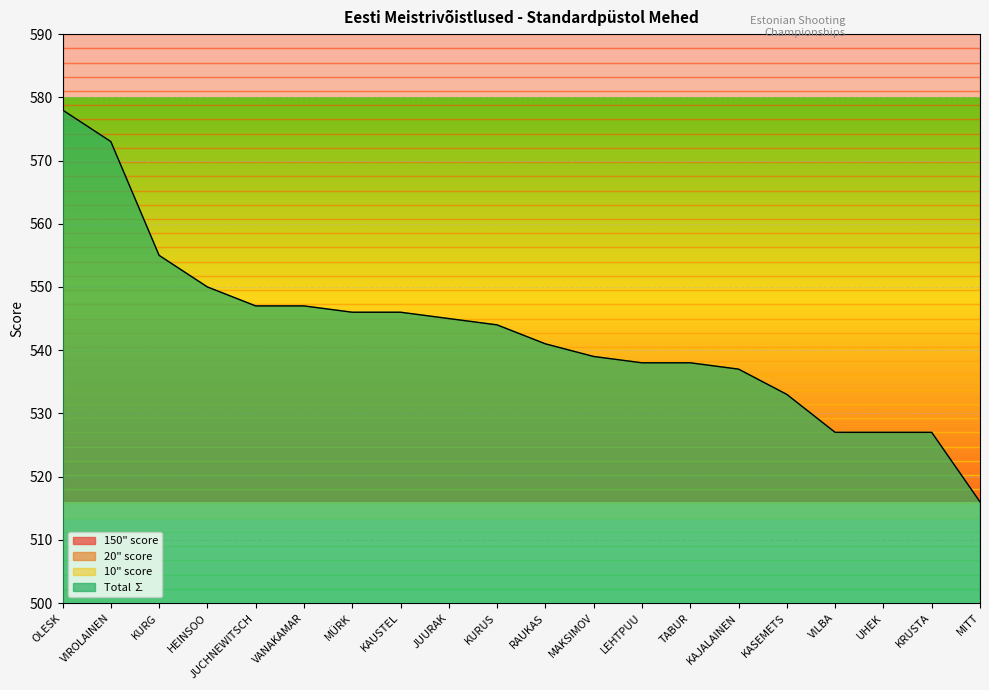

What is the label of the 16th point from the right?

JUCHNEWITSCH